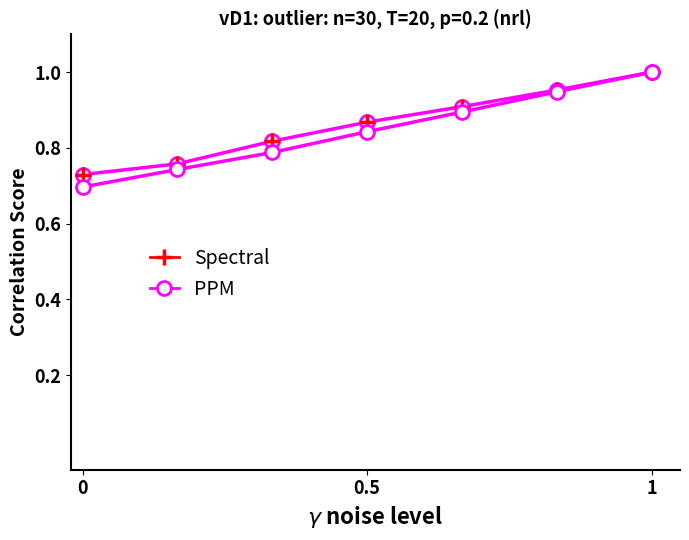

How many PPM values are between 0 and 1?

7